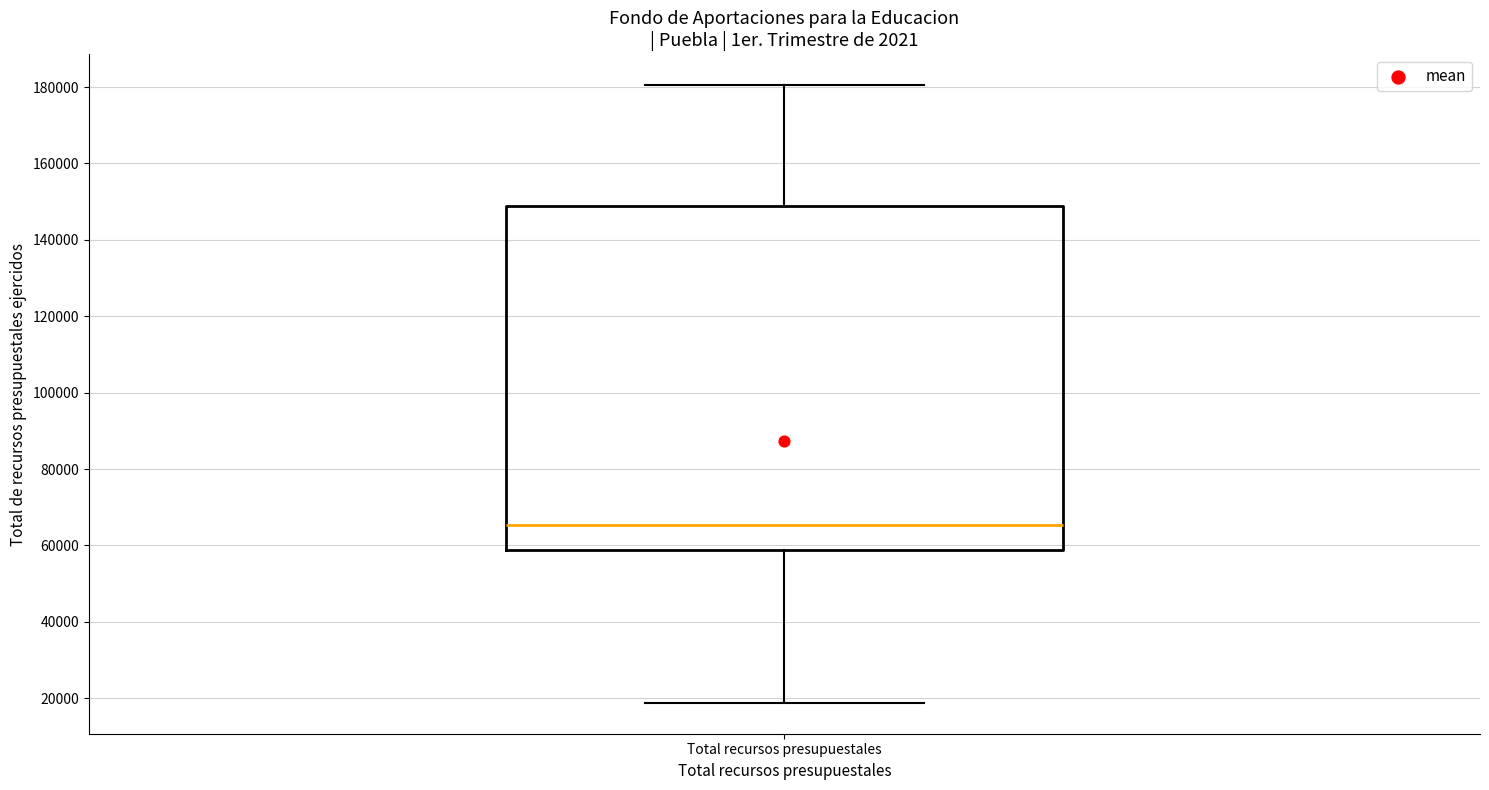

Where does the lower whisker of the box for Total recursos presupuestales end on the y-axis? The values are not printed on the chart, so give them approximately, as read against the axis.

18000